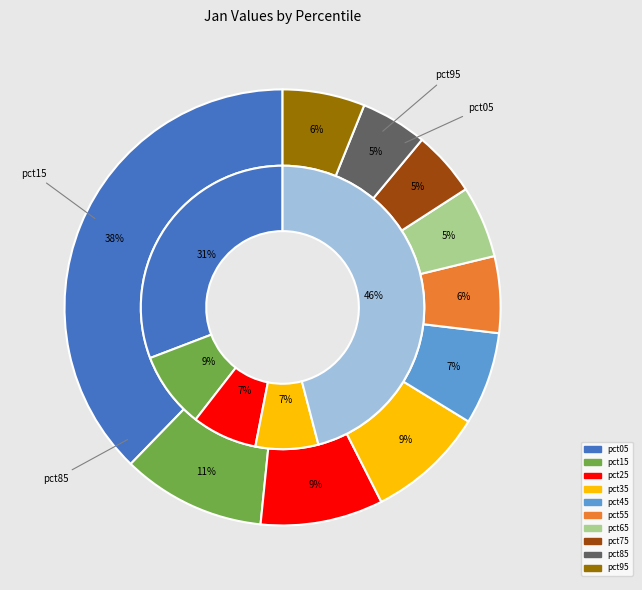

Which category has the biggest portion of the pie?

pct05